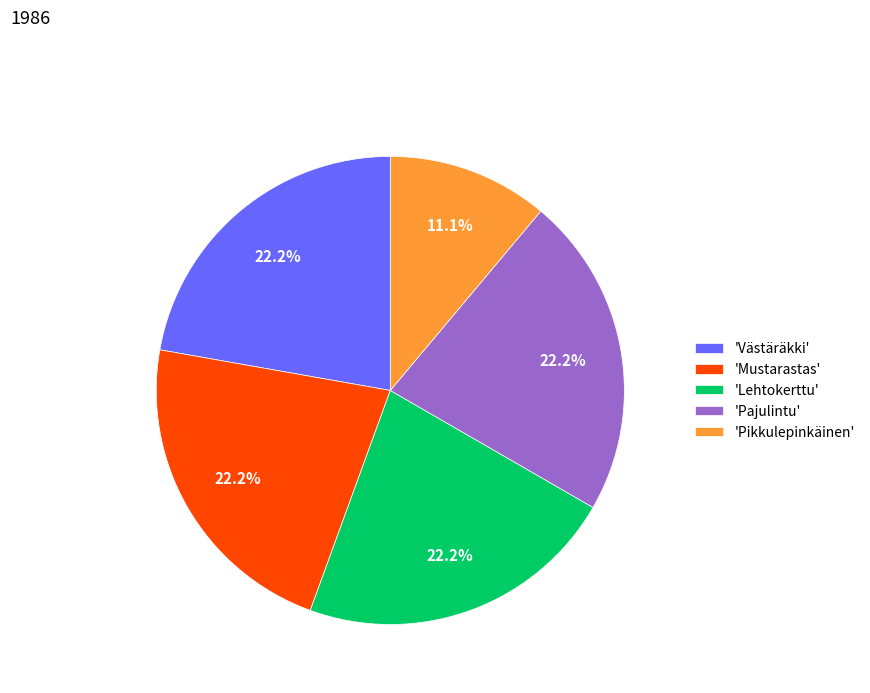

Is there any slice that represents more than half of the pie?

No